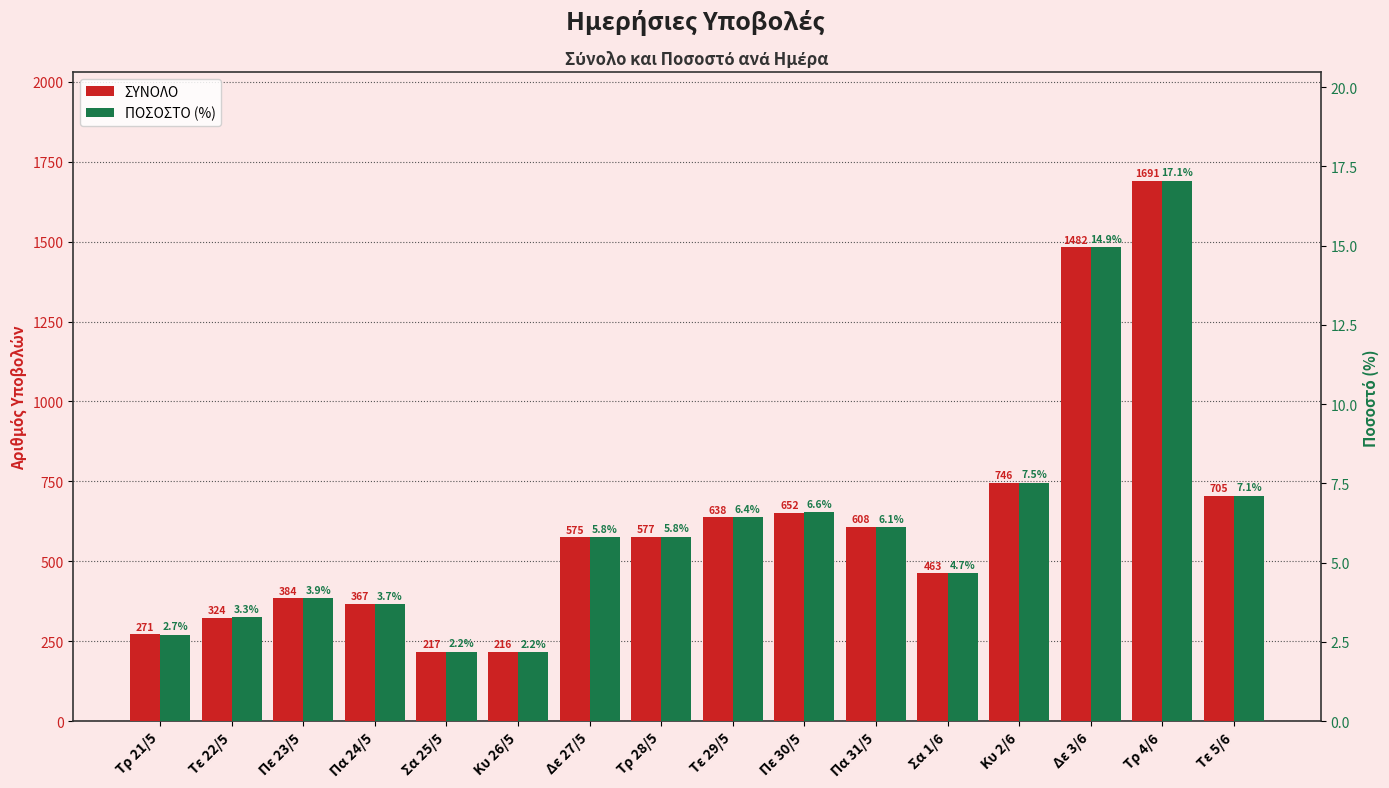

Rank the categories by ΣΥΝΟΛΟ value from highest to lowest.

Τρ 4/6, Δε 3/6, Κυ 2/6, Τε 5/6, Πε 30/5, Τε 29/5, Πα 31/5, Τρ 28/5, Δε 27/5, Σα 1/6, Πε 23/5, Πα 24/5, Τε 22/5, Τρ 21/5, Σα 25/5, Κυ 26/5